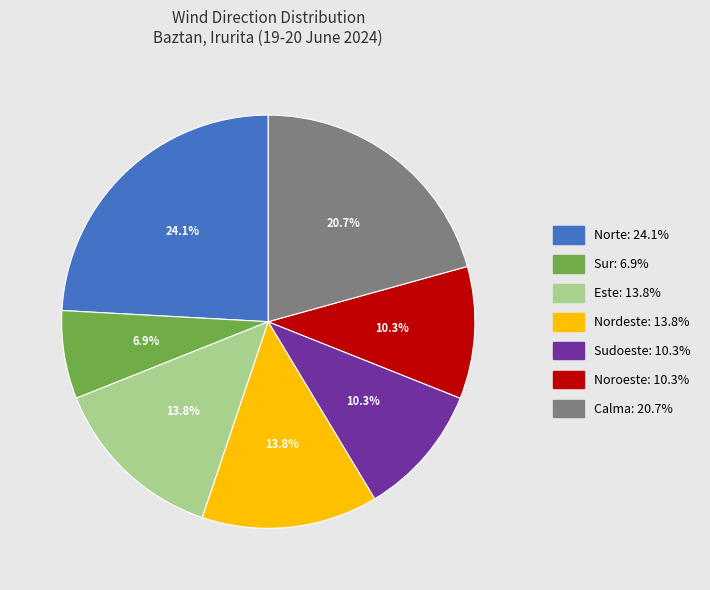

Count the number of slices in the pie.

7